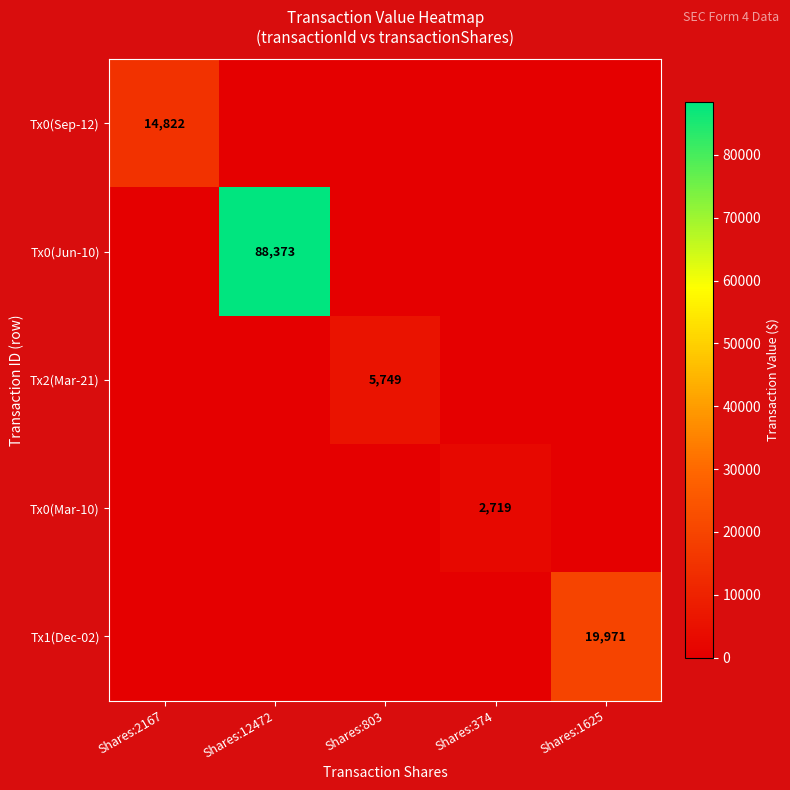

What is the sum of the Tx0(Mar-10) values at Shares:1625 and Shares:374?

2719